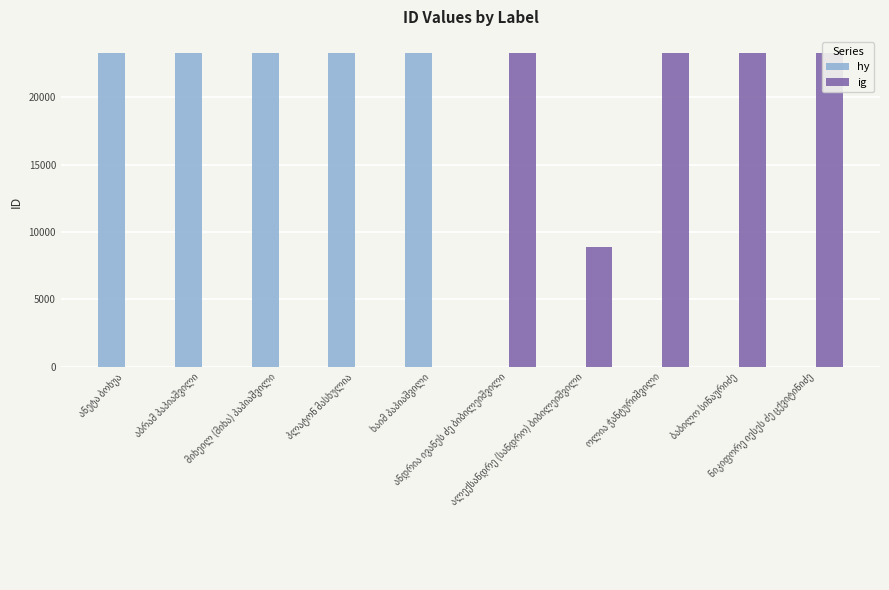

At which label does ig first exceed 8864?

ანდრია ივანეს ძე ბიბილეიშვილი